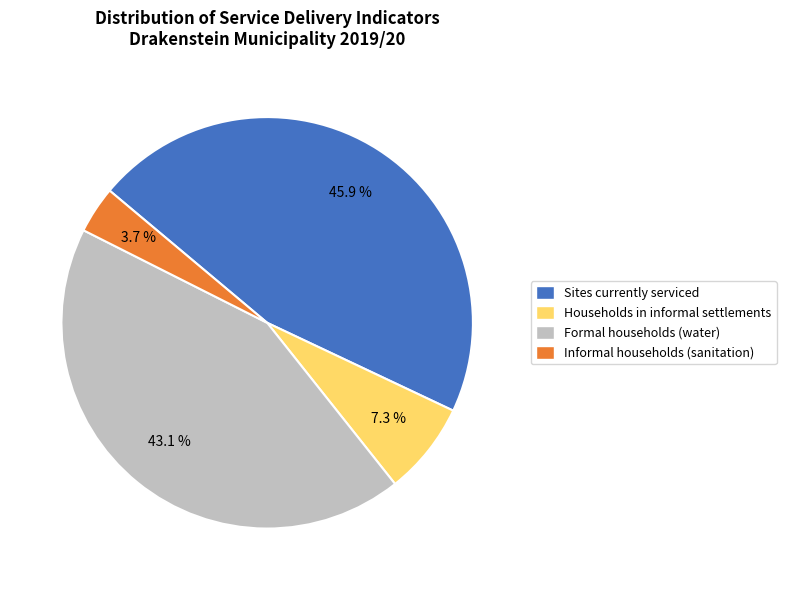

Is Informal households (sanitation) the majority of the pie?

No